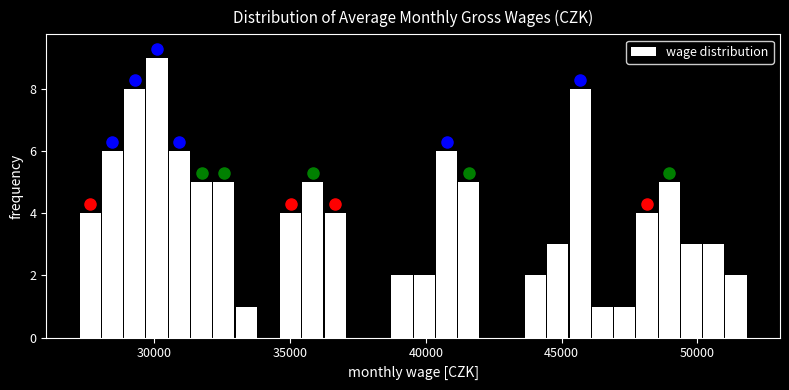

Around what value on the x-axis is the tallest bar? Give the approximate position of its centre, as read against the axis.

30000